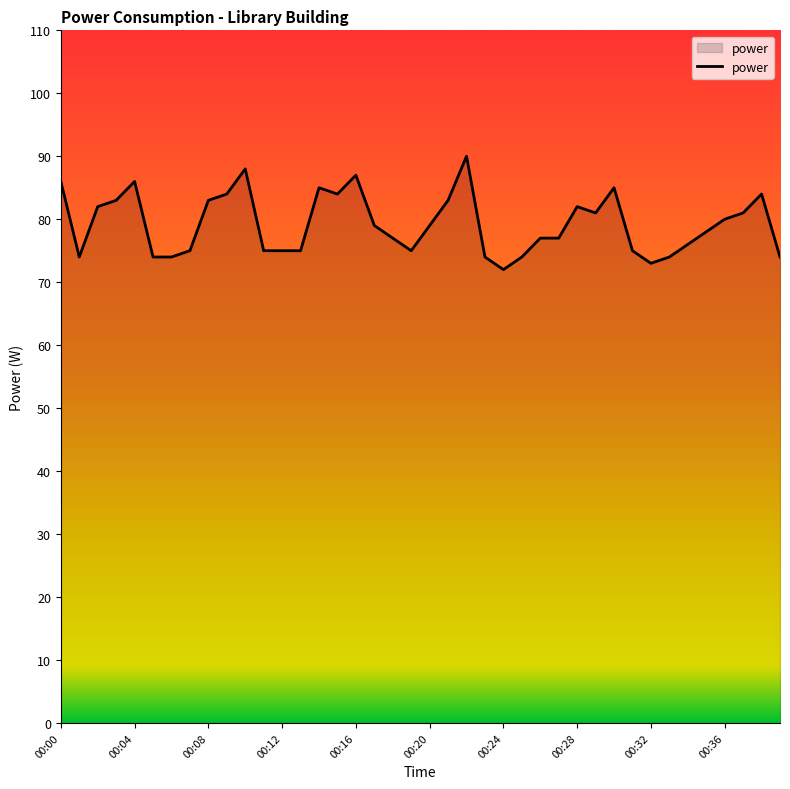

What is the difference between the maximum and minimum values?

18